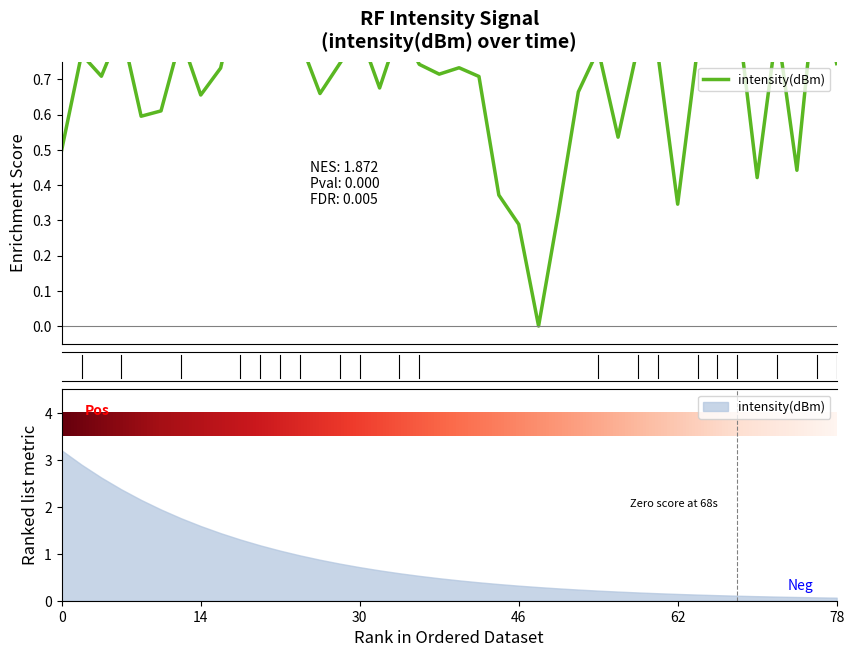

What is the greatest value displayed?

1.0